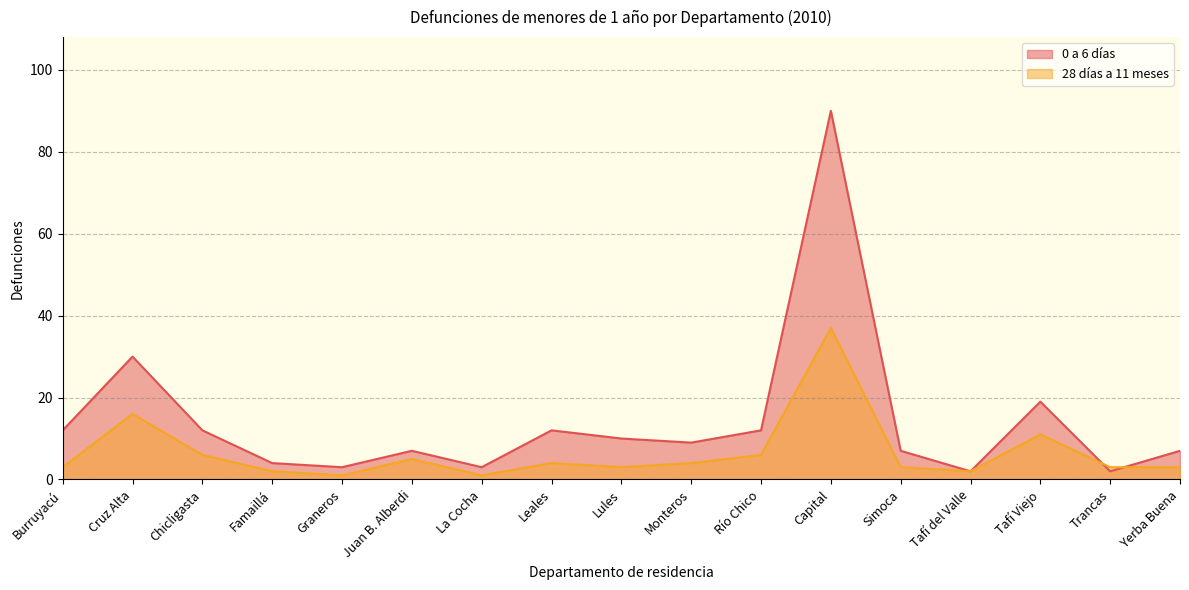

How many interior local peaks does the 0 a 6 días series have?

5